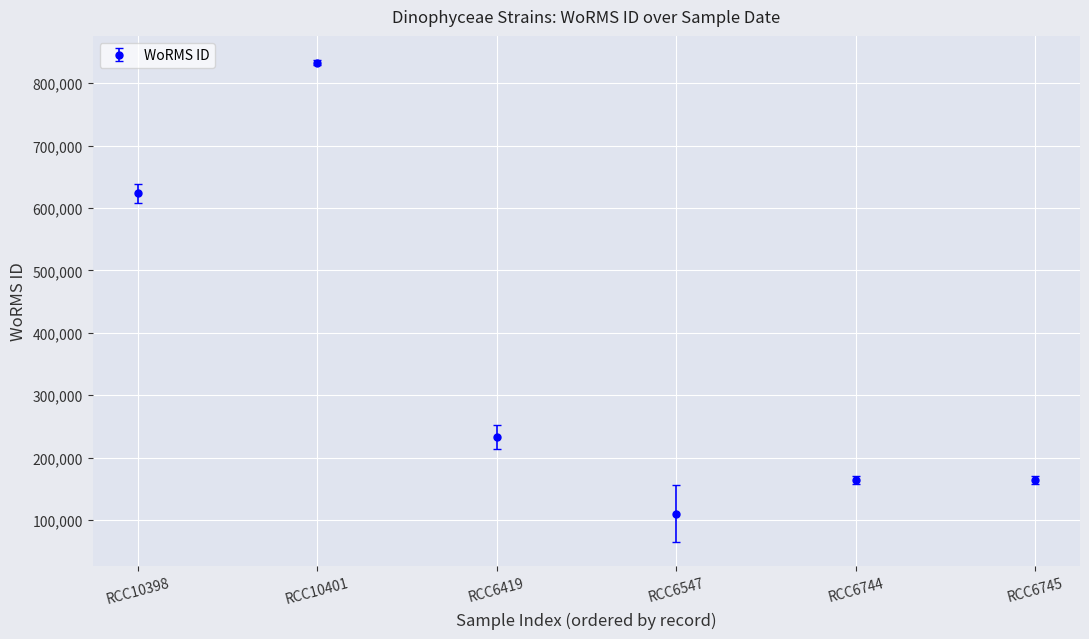

Is it true that the value at RCC6419 is 126176?

False